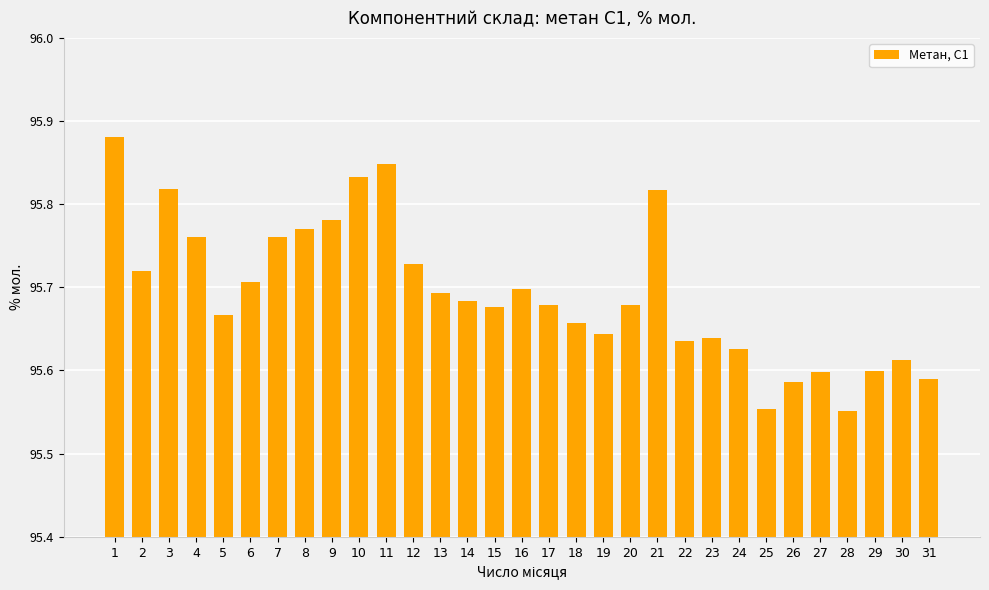

Is it true that the value at 25 is 32.9?

False